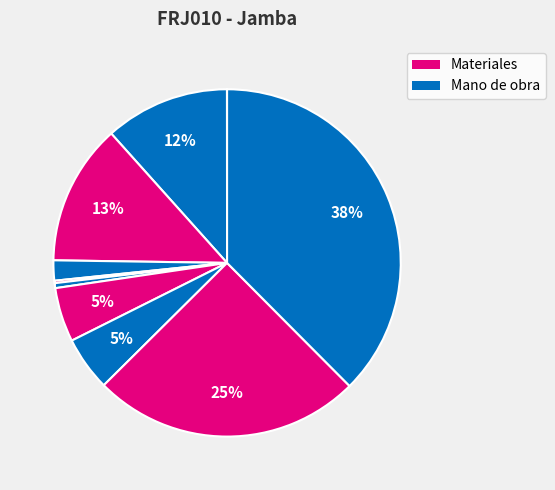

To the nearest percent, what is the average slice percentage?

10%